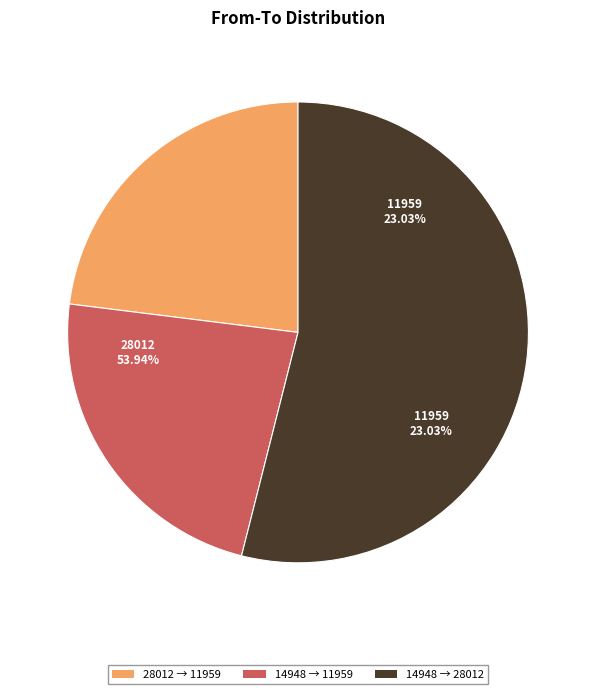

Which slice is the smallest?

28012